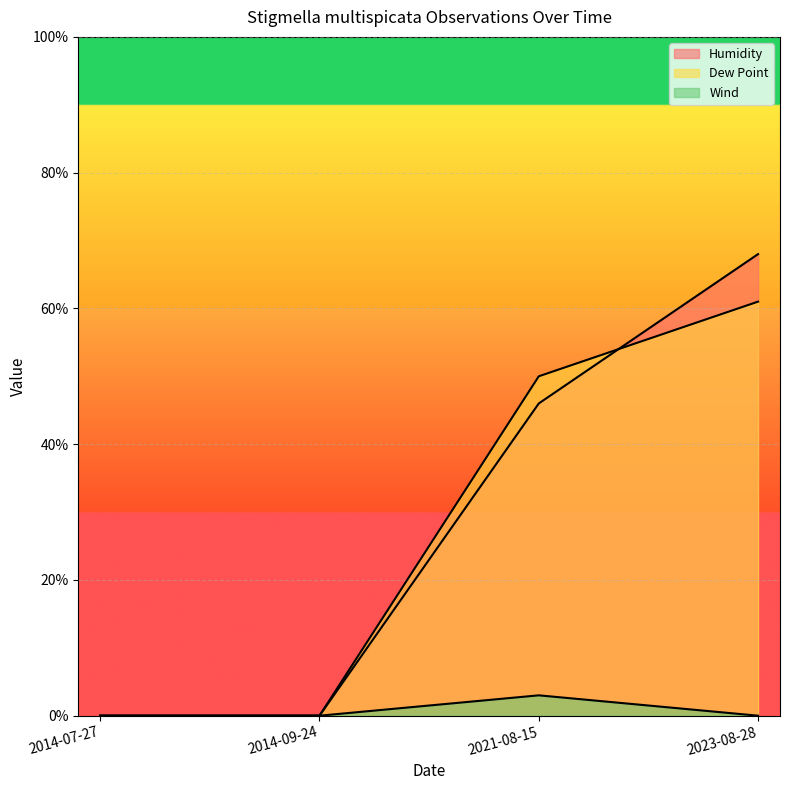

How many times do Dew Point and Humidity cross each other?

1